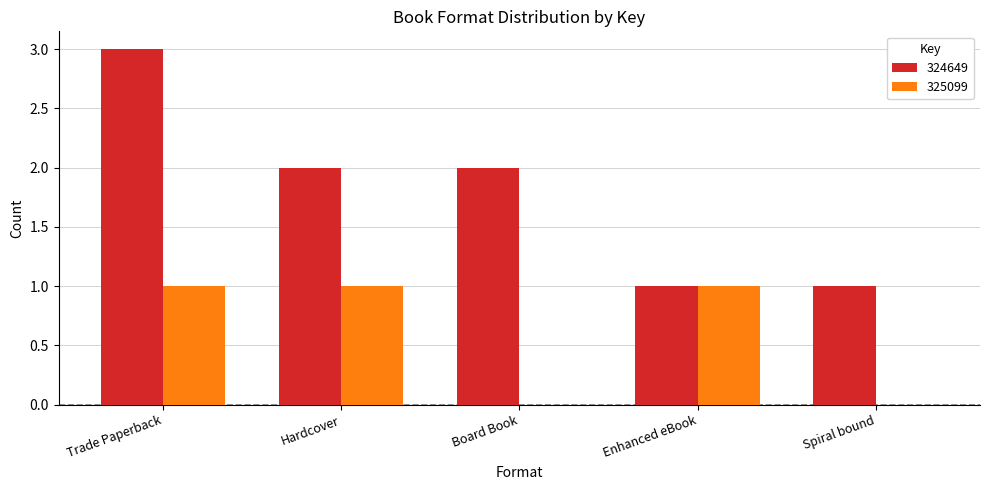

Which series has the largest range (max minus min)?

324649